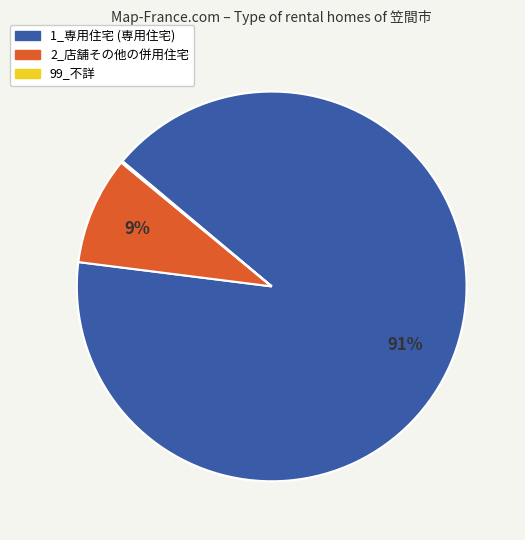

Which has a higher value, 2_店舗その他の併用住宅 or 1_専用住宅?

1_専用住宅